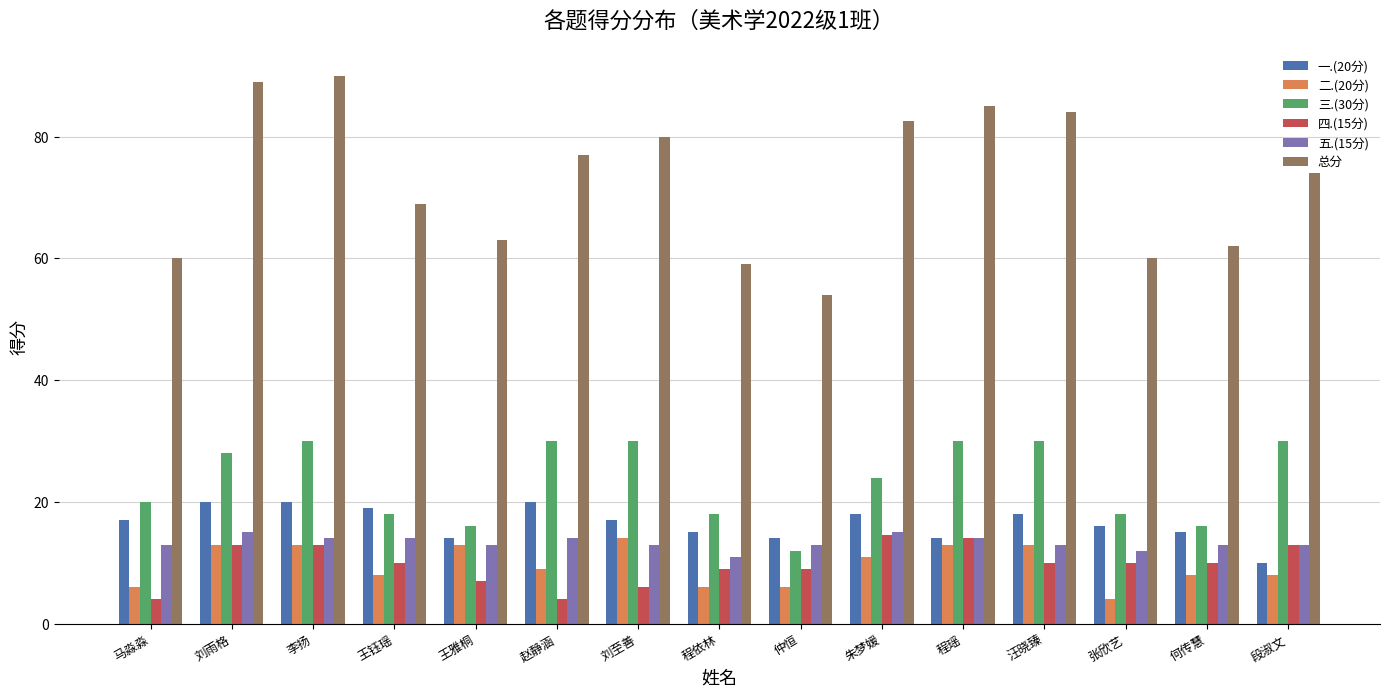

What is the sum of all 一.(20分) values?

247.0